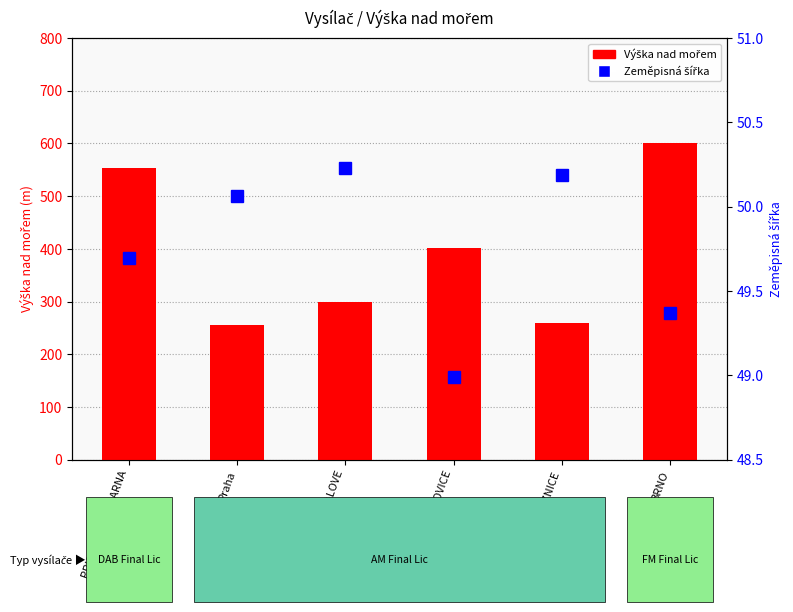

Reading left to right, list all the values displayed in this chart.

Výška nad mořem: 553.0	255.0	299.0	402.0	260.0	600.0
Zeměpisná šířka: 49.7	50.1	50.2	49.0	50.2	49.4